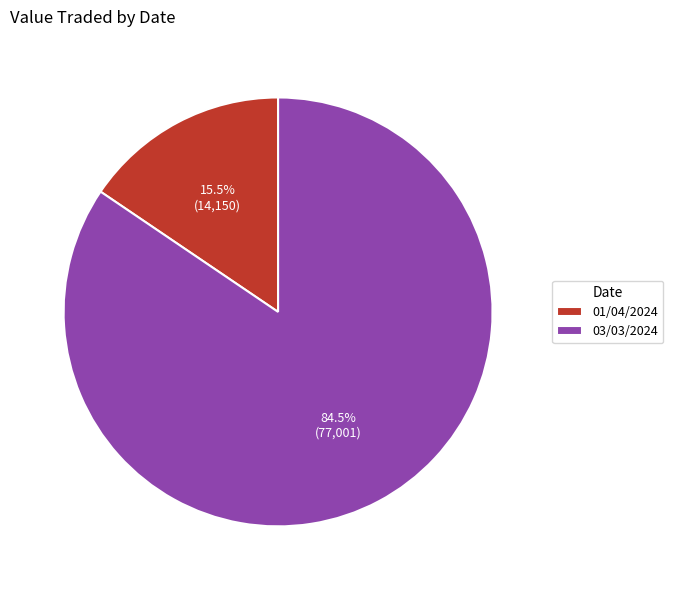

To the nearest percent, what is the average slice percentage?

50%